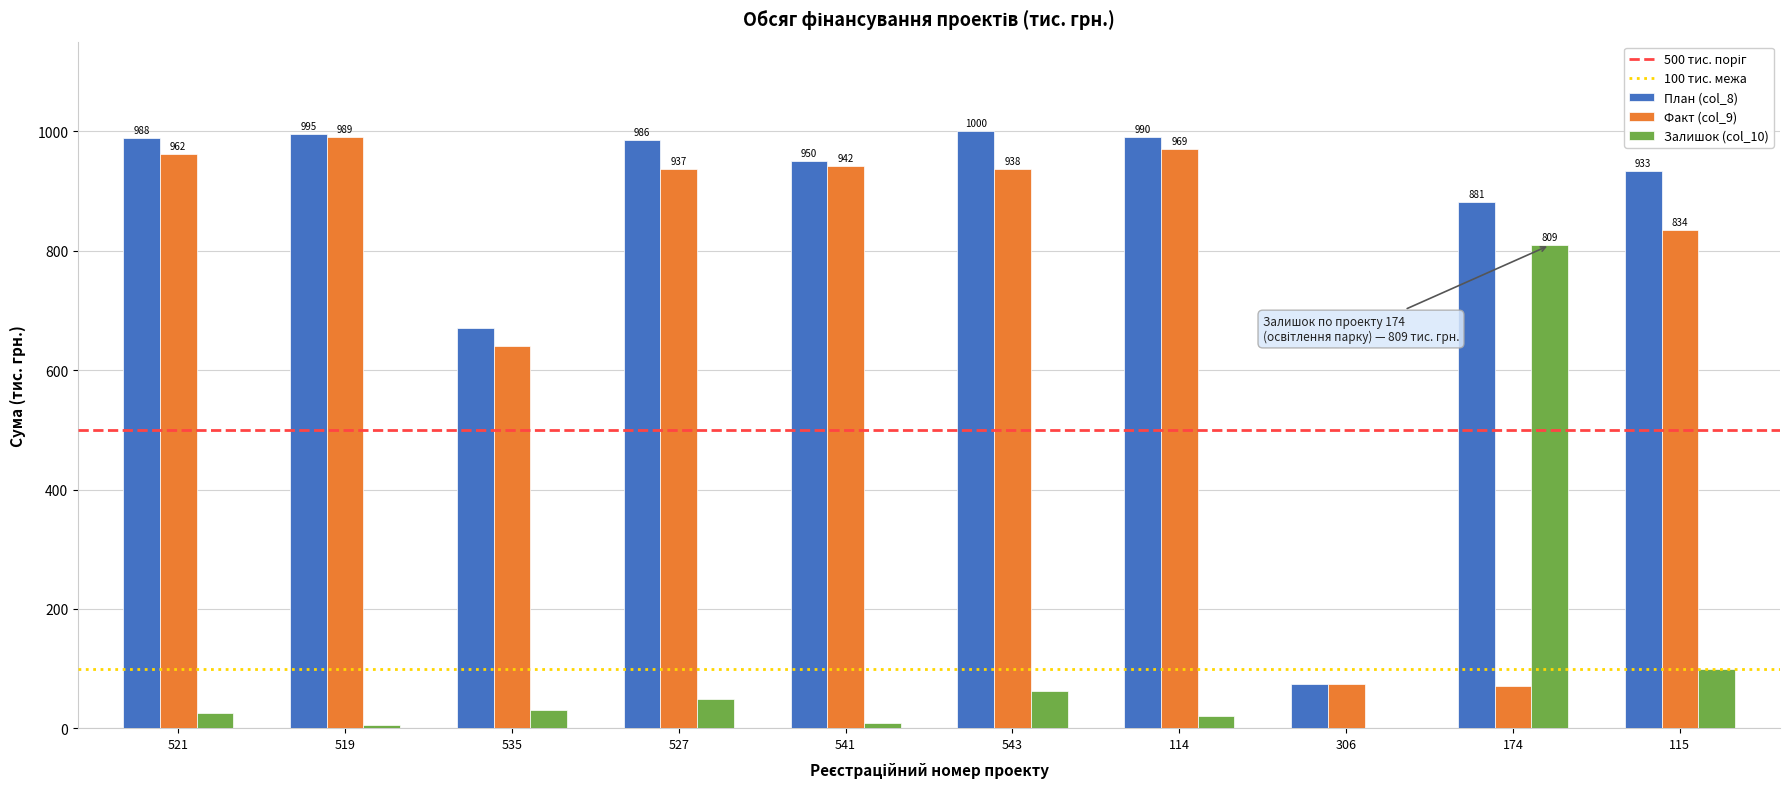

At which category is the sum across all series the highest?

543